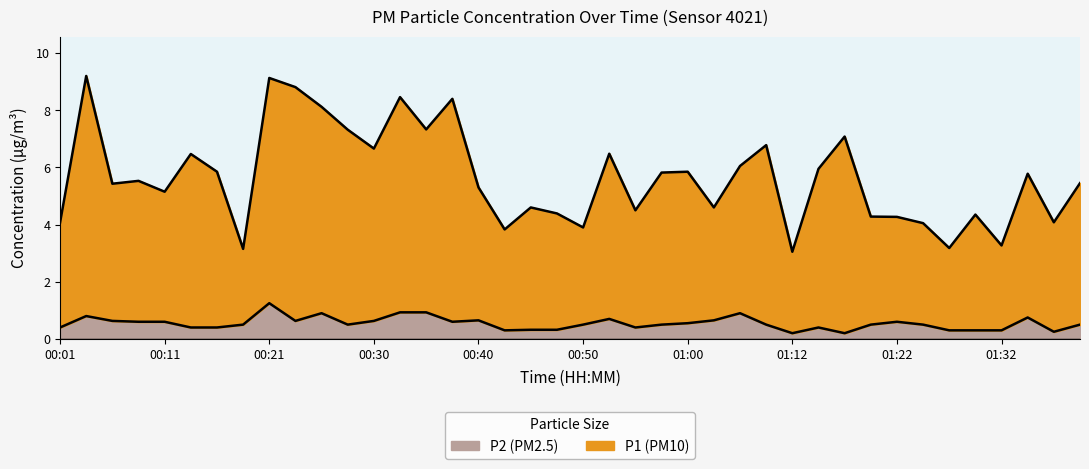

Where does the P1 series first go above 5?

00:03